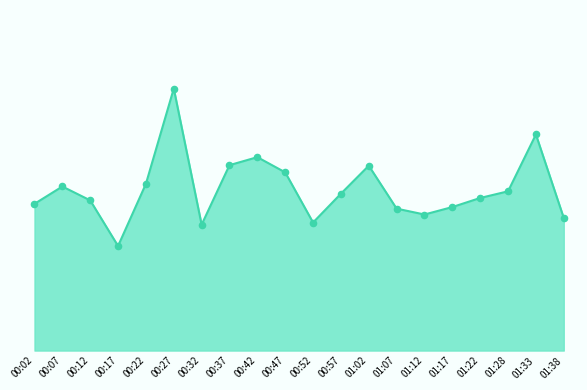

What is the change in value from 00:57 to 01:07?

-0.6